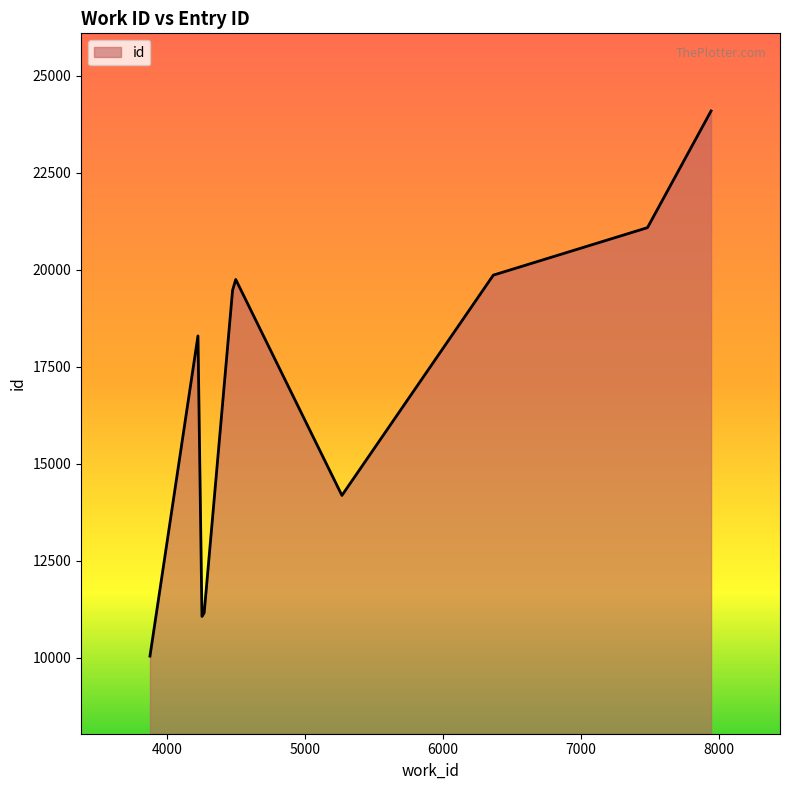

What is the minimum value shown in the chart?

10044